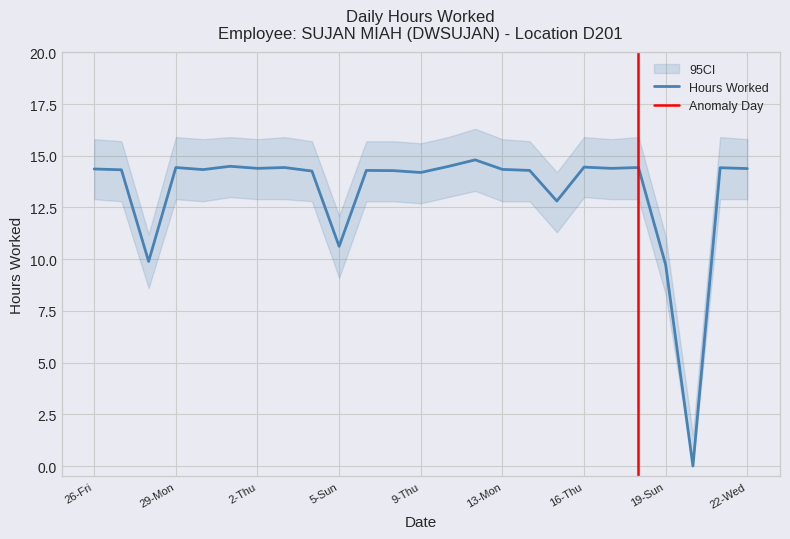

Where does the data first go above 14?

26-Fri